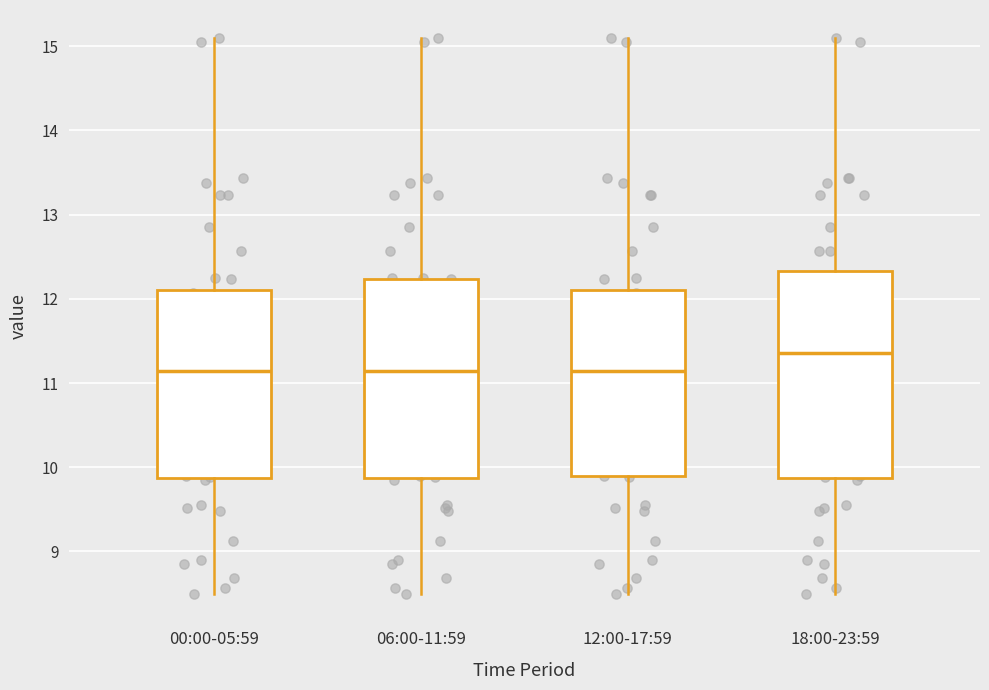

Which box has the highest median line?

18:00-23:59